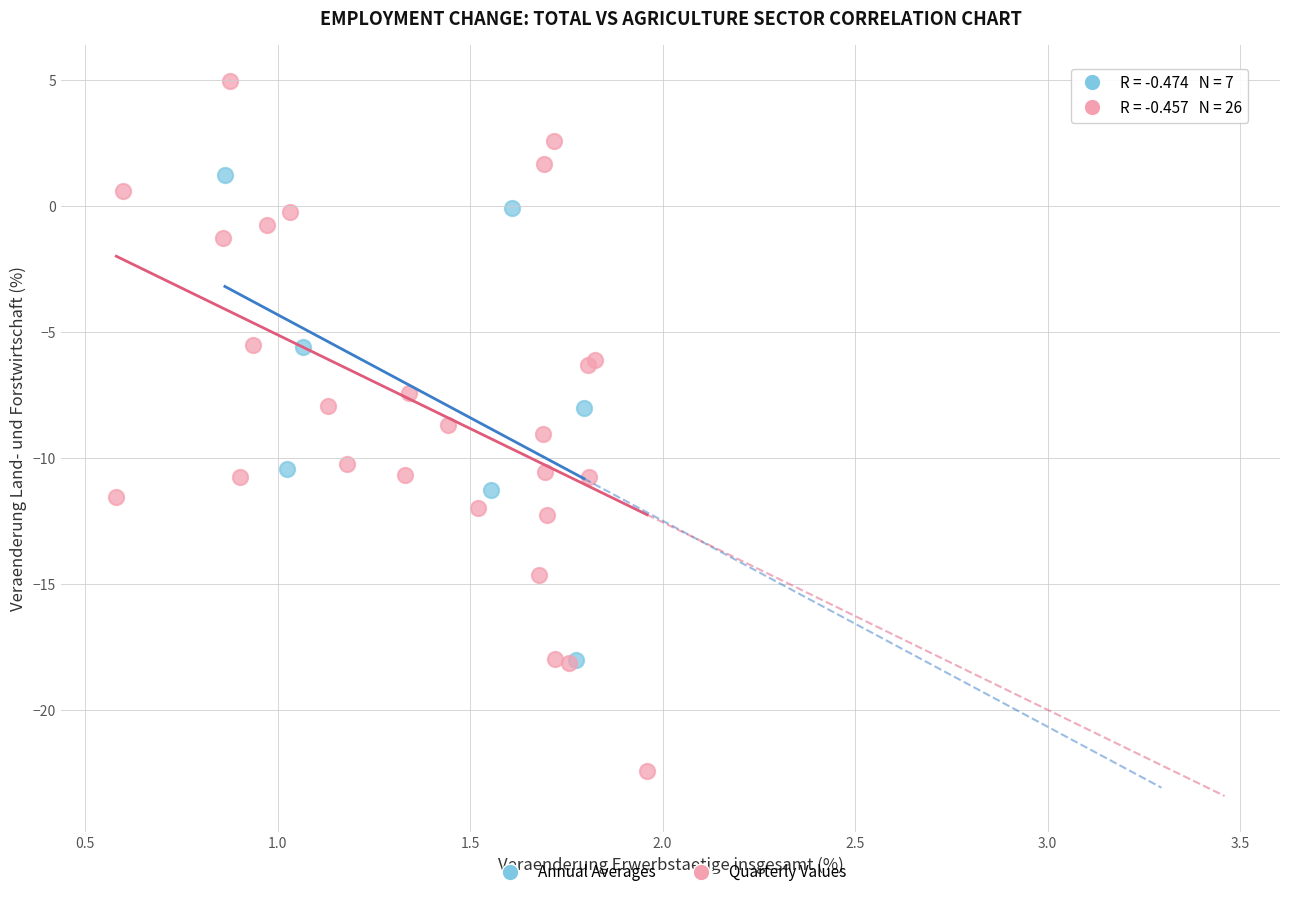

Which series has the largest Y range (max minus min)?

Quarterly Values